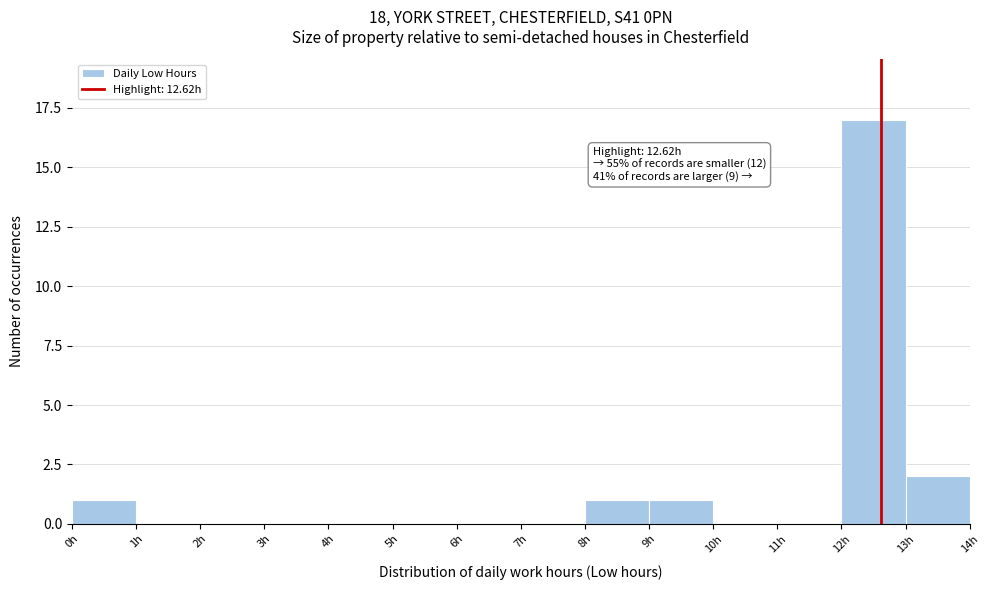

Over which range of the x-axis is the bar tallest?

12 to 13